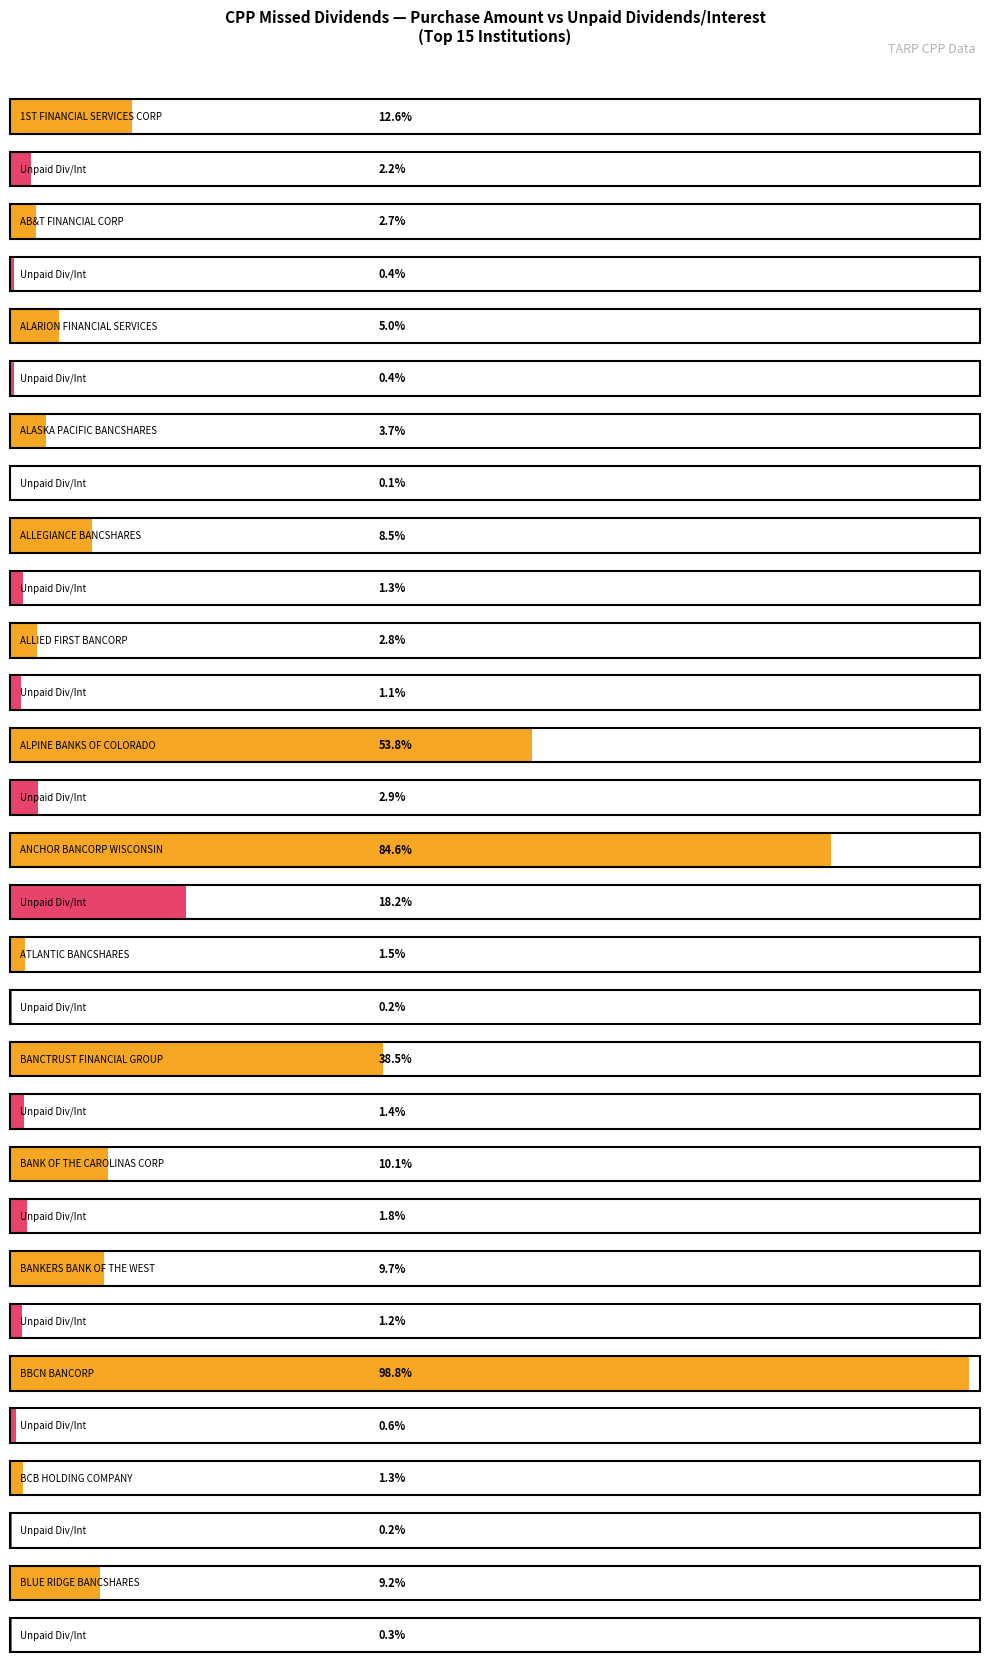

Read the Purchase Amount value at 1ST FINANCIAL SERVICES CORP.

16369000.0